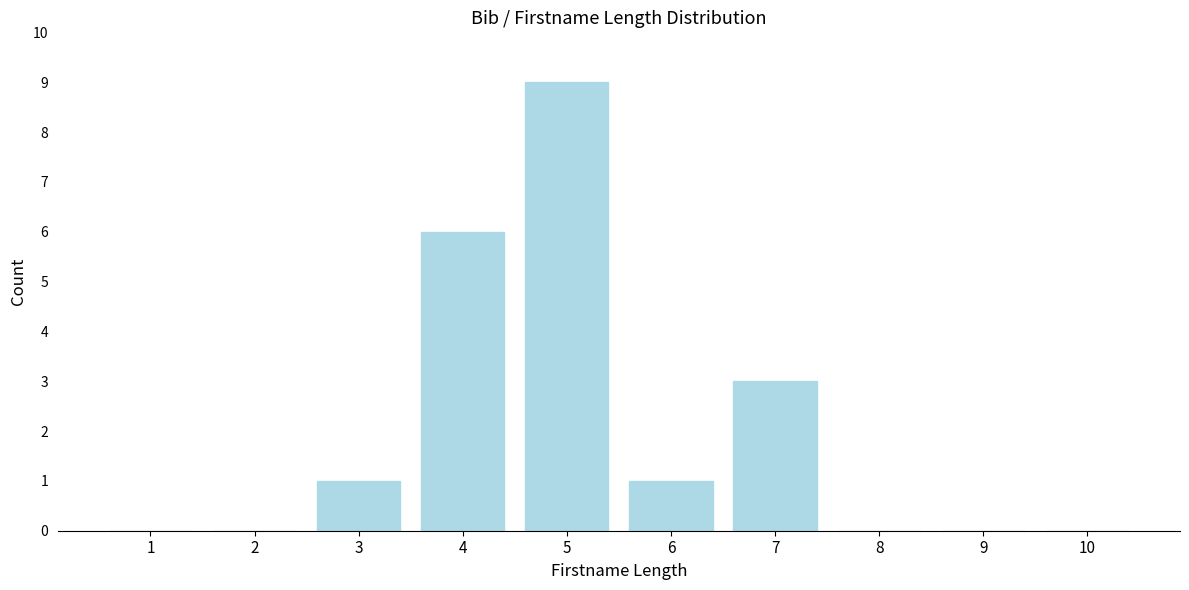

Reading left to right, extract all data points from this chart.

1=0	2=0	3=1	4=6	5=9	6=1	7=3	8=0	9=0	10=0